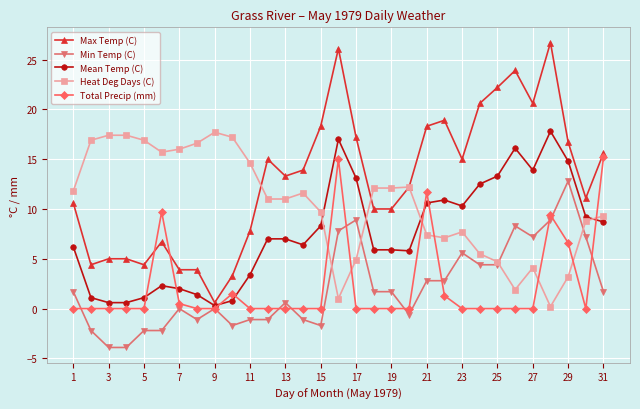

True or false: Heat Deg Days (C) has more than 2 points higher than both neighbors.

True